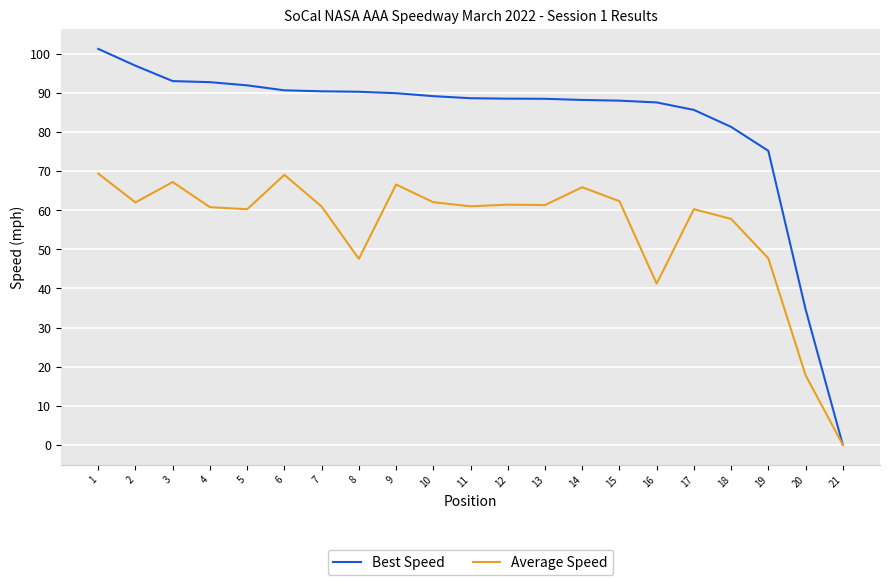

What is the maximum value shown in the chart?

101.3